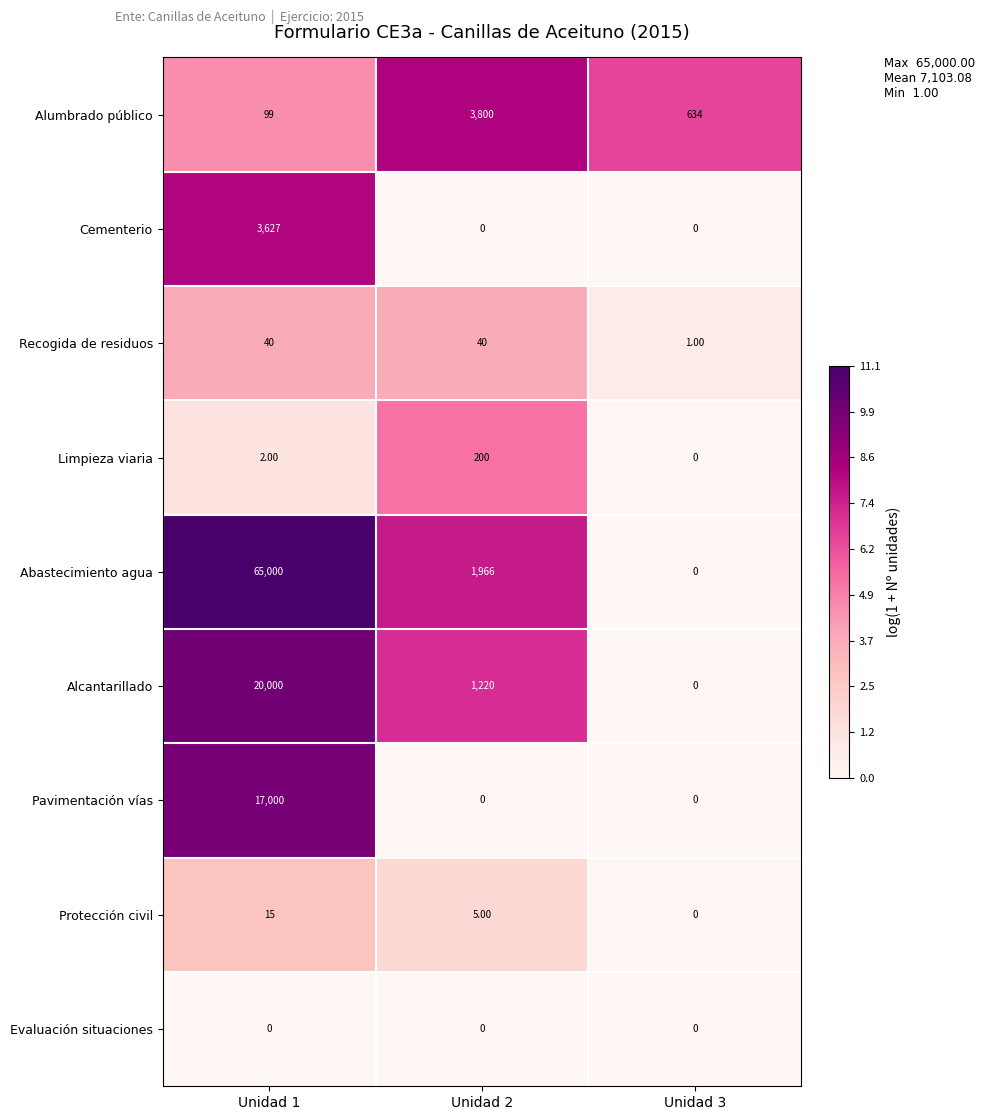

At which category is the sum across all series the highest?

Unidad 1